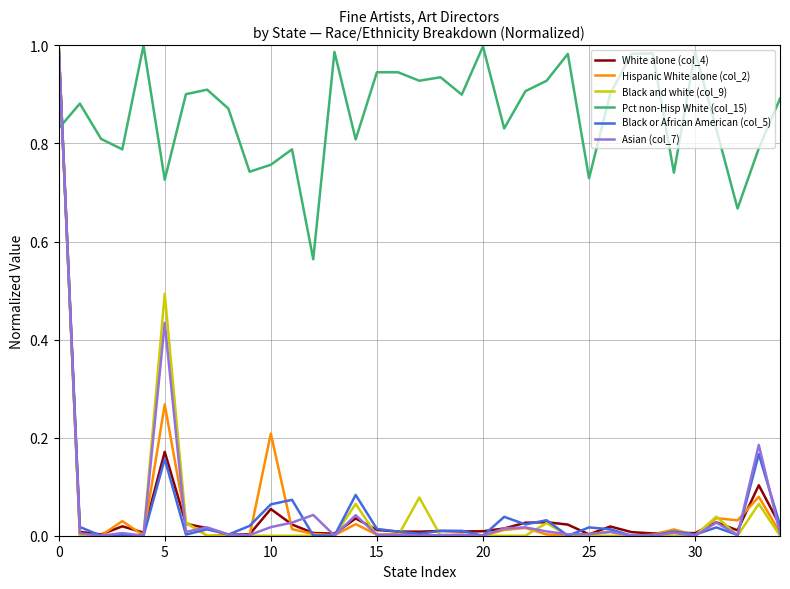

In Pct non-Hisp White (col_15), how many points are lower than both neighbors (excluding endpoints)?

11